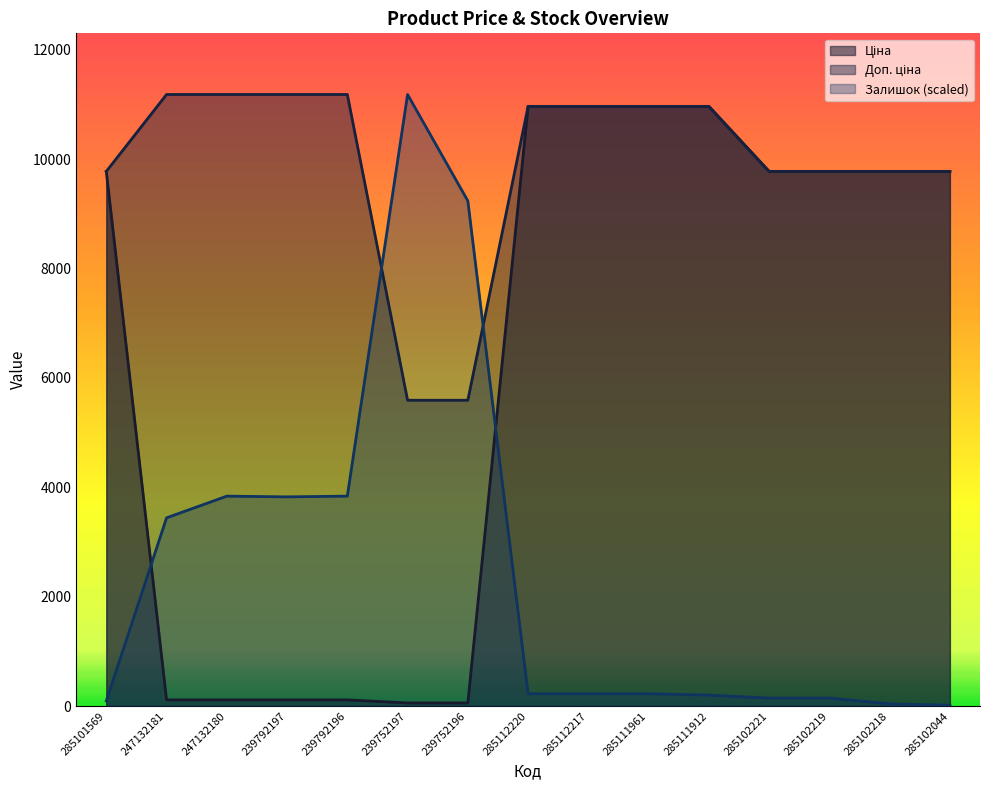

At which category is the sum across all series the highest?

285112220